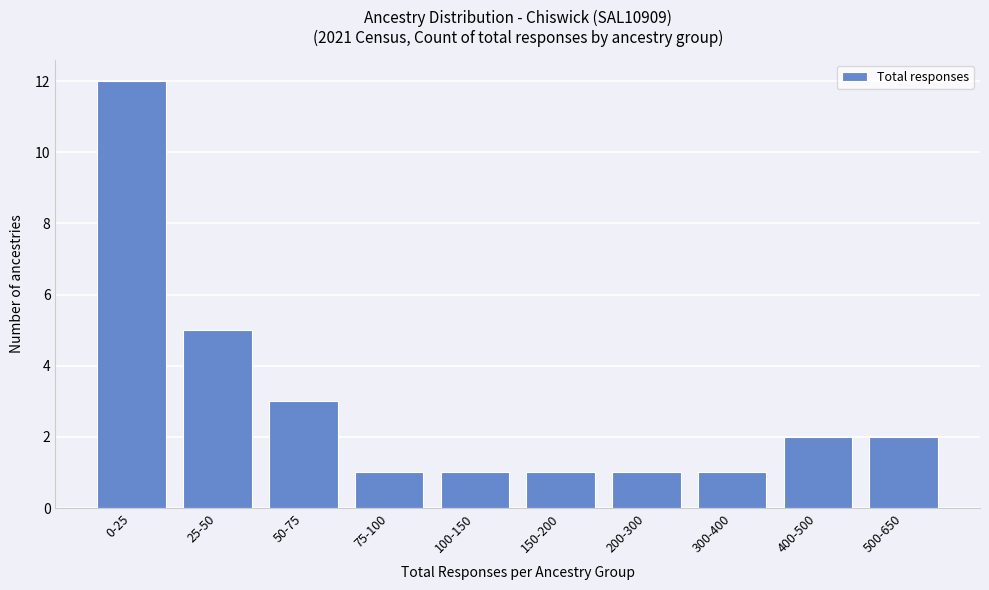

Reading left to right, transcribe all the data shown in this chart.

12	5	3	1	1	1	1	1	2	2